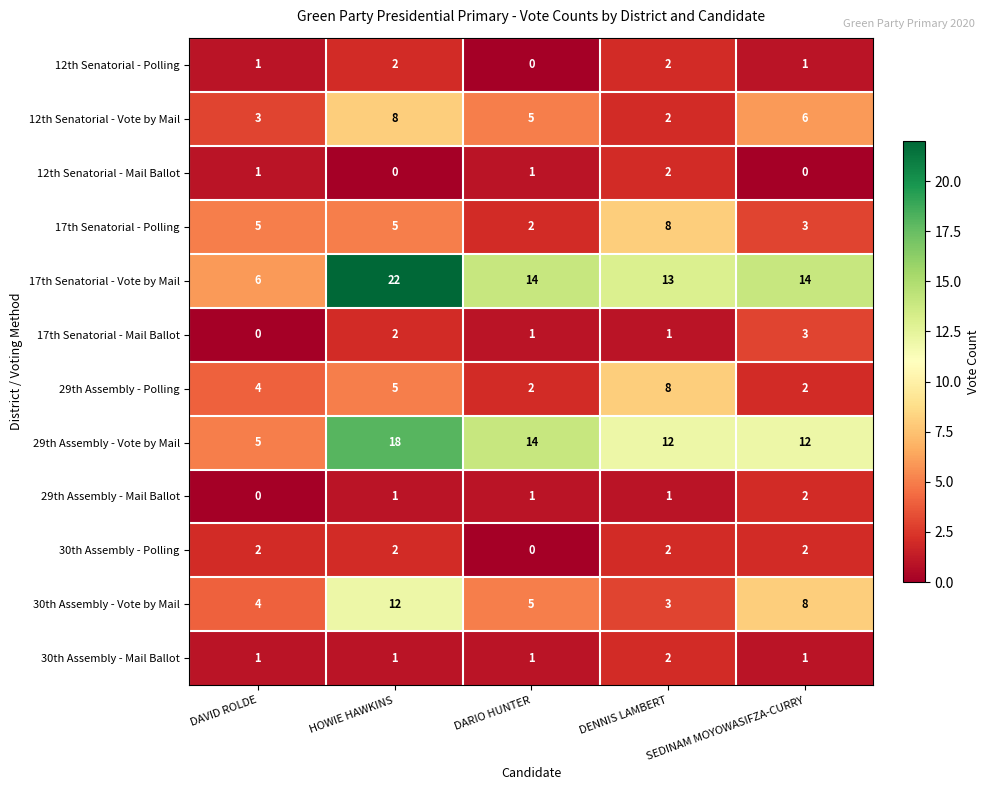

Which series has the largest total across all categories?

17th Senatorial - Vote by Mail